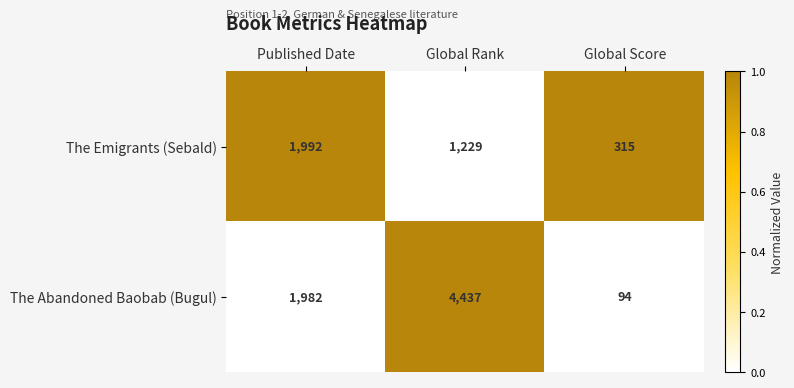

How many The Emigrants (Sebald) values are between 315 and 1992?

3